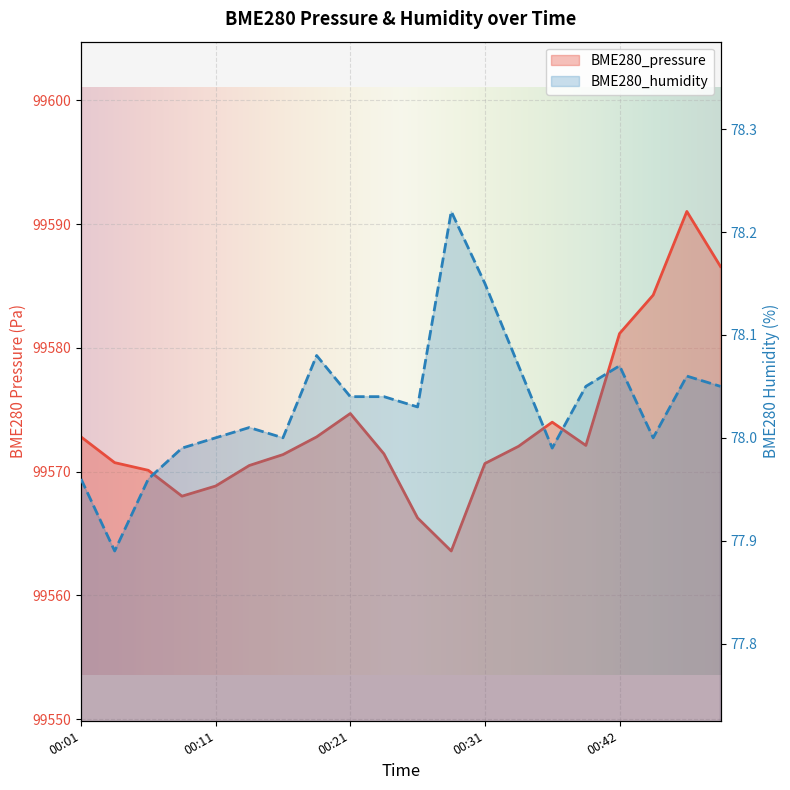

What is the value of the BME280_humidity point at the 6th from the left?

78.0